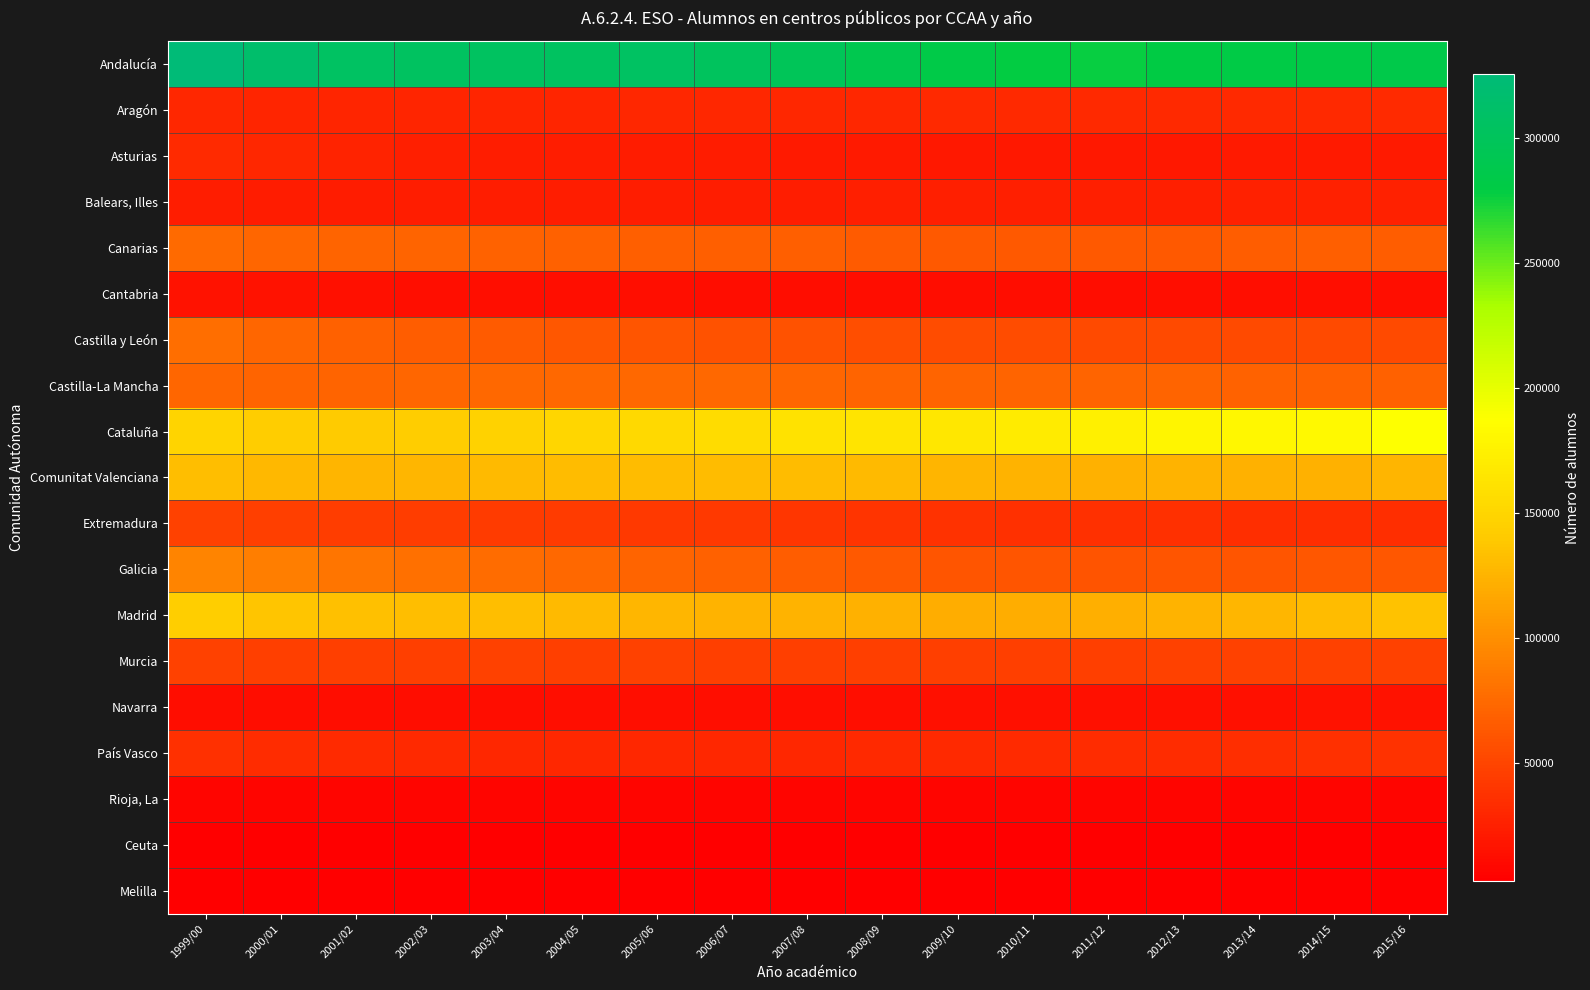

Between 1999/00 and 2002/03, which series saw the biggest shift?

Andalucía